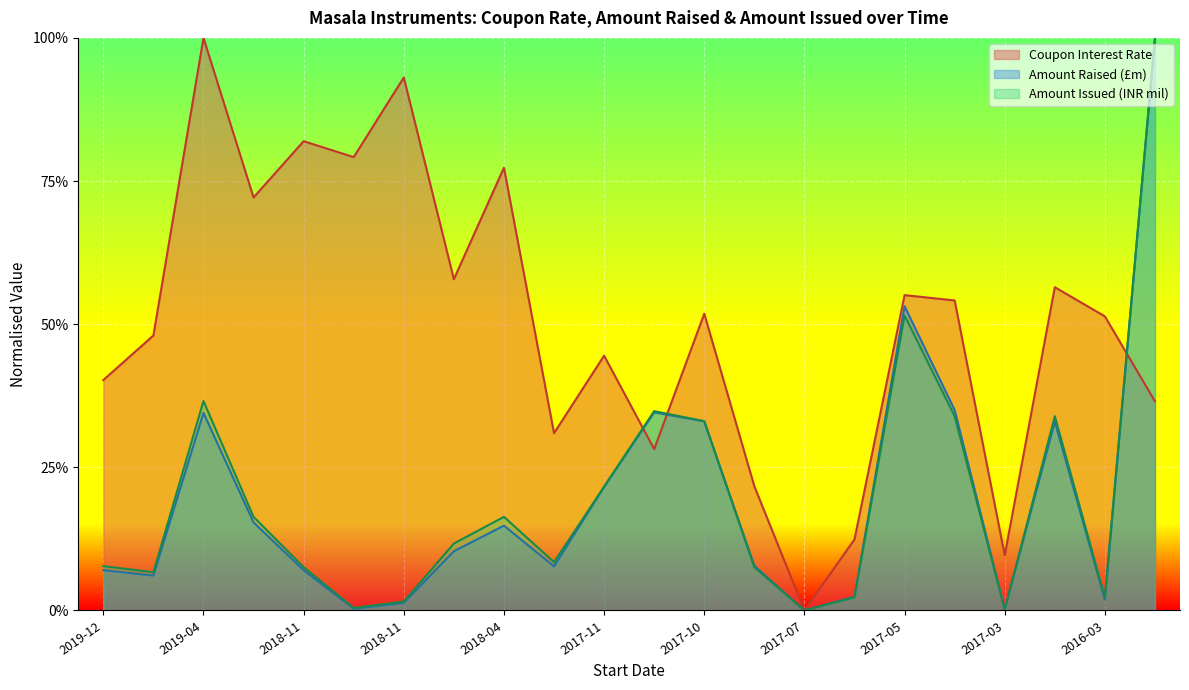

In Coupon Interest Rate, how many points are lower than both neighbors (excluding endpoints)?

7